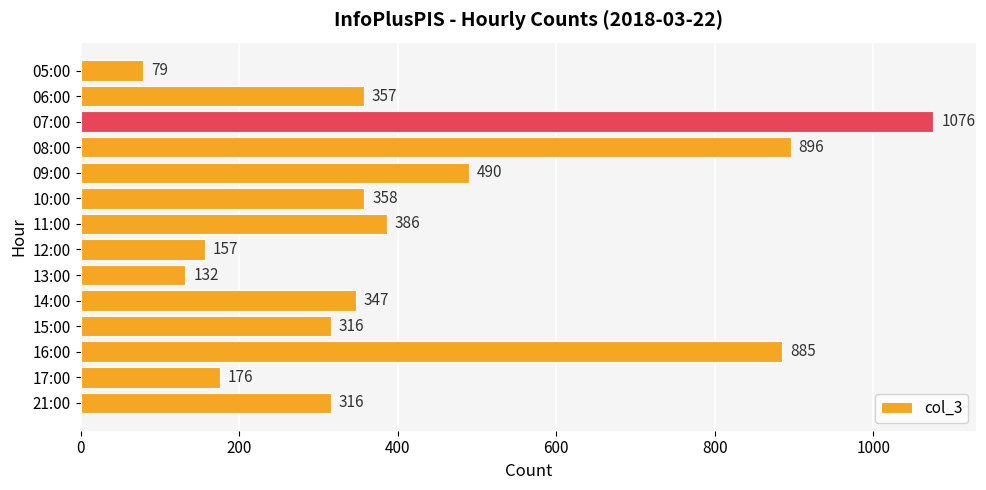

Between 10:00 and 12:00, which is larger?

10:00